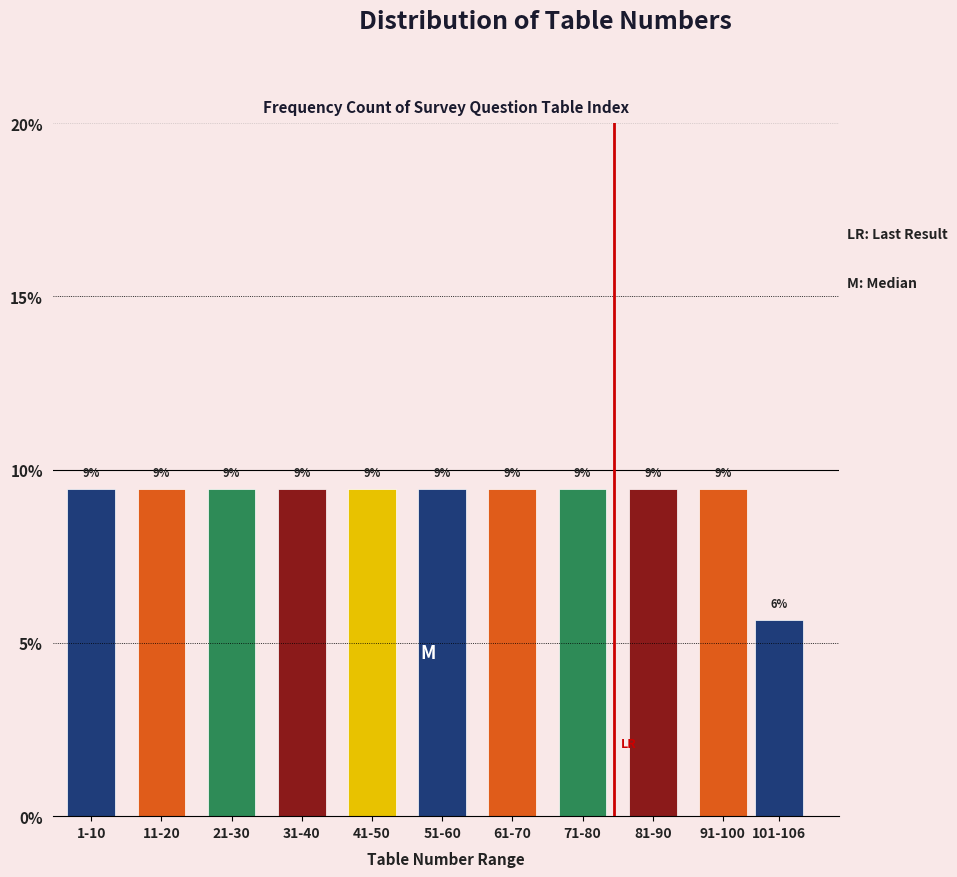

Does the chart contain any negative values?

No